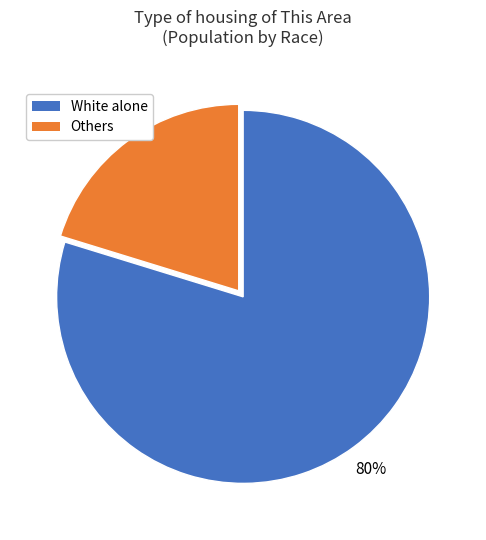

To the nearest percent, what is the combined percentage of White alone and Others?

100%